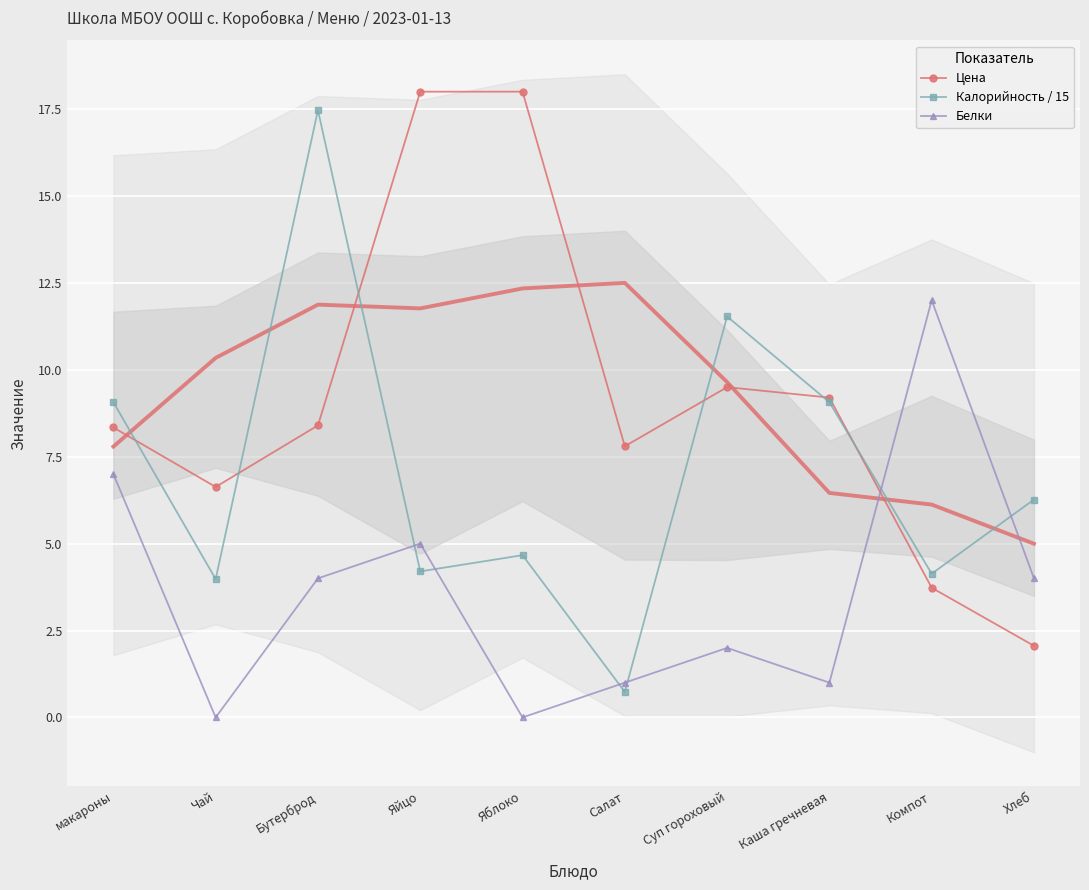

Which series has the widest spread of values?

Калорийность / 15